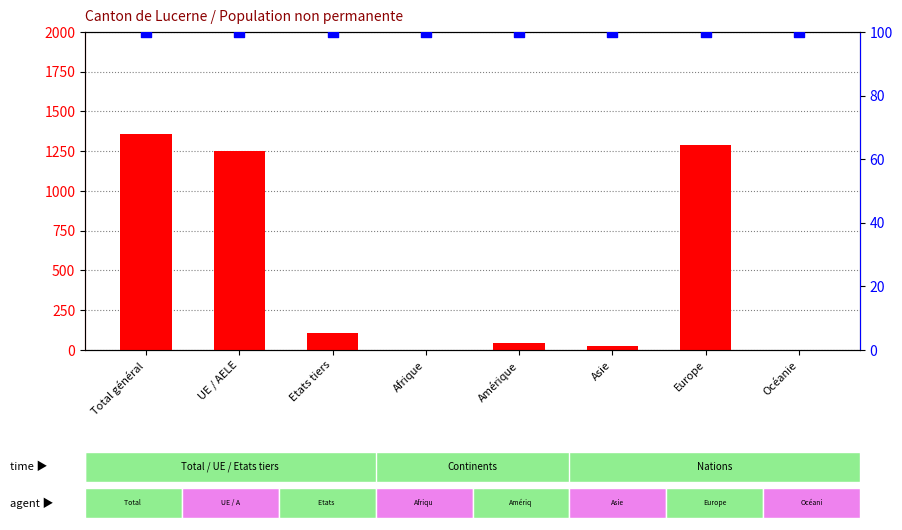

At which category is the sum across all series the highest?

Total général